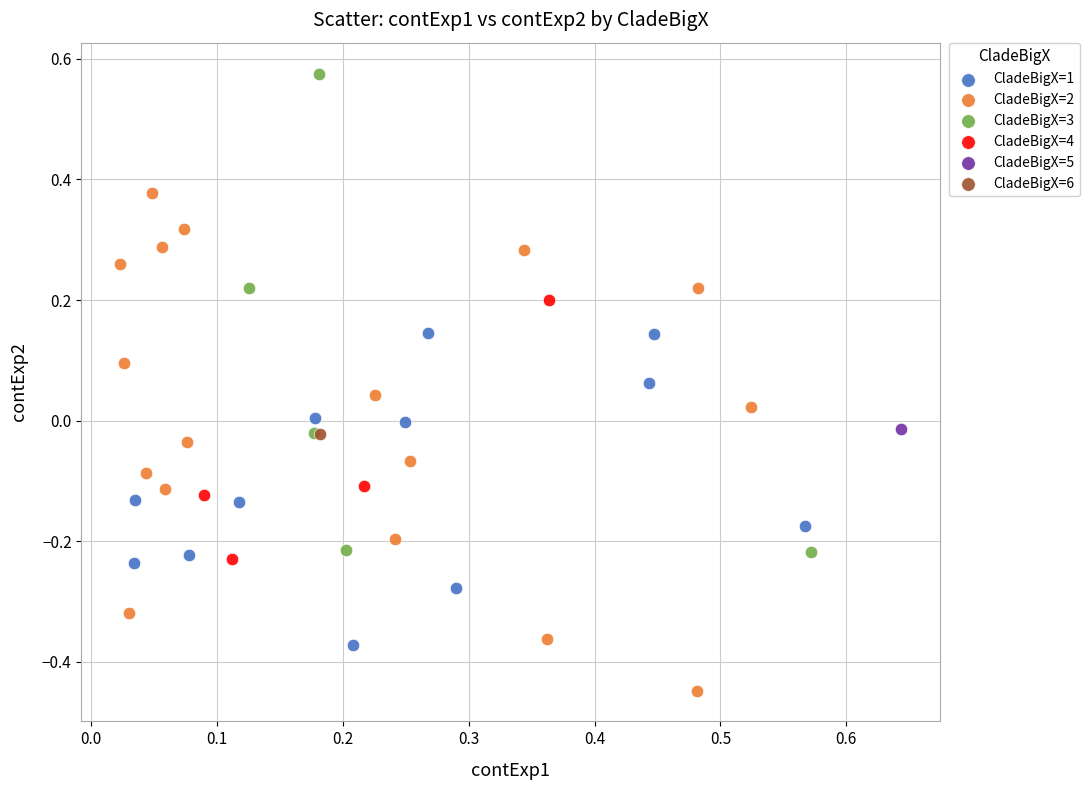

What are all the series names shown in the legend?

CladeBigX=1, CladeBigX=2, CladeBigX=3, CladeBigX=4, CladeBigX=5, CladeBigX=6